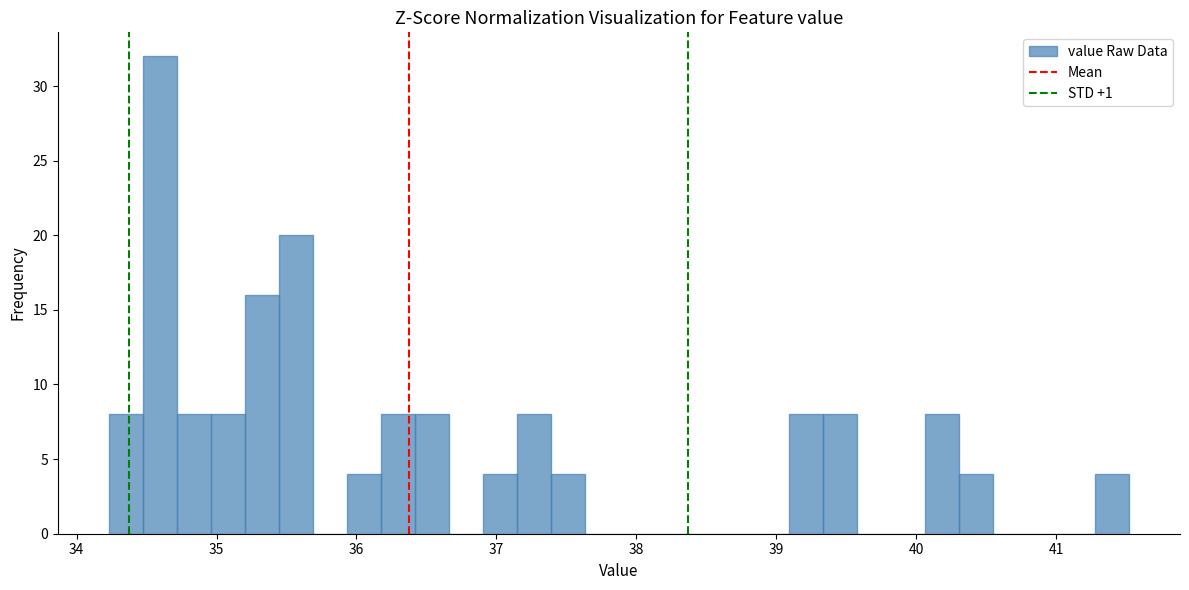

Around what value on the x-axis is the tallest bar? Give the approximate position of its centre, as read against the axis.

34.6